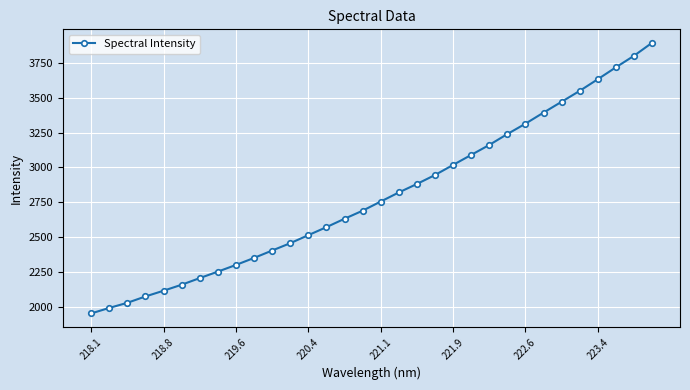

How many data points are above 2756?

16